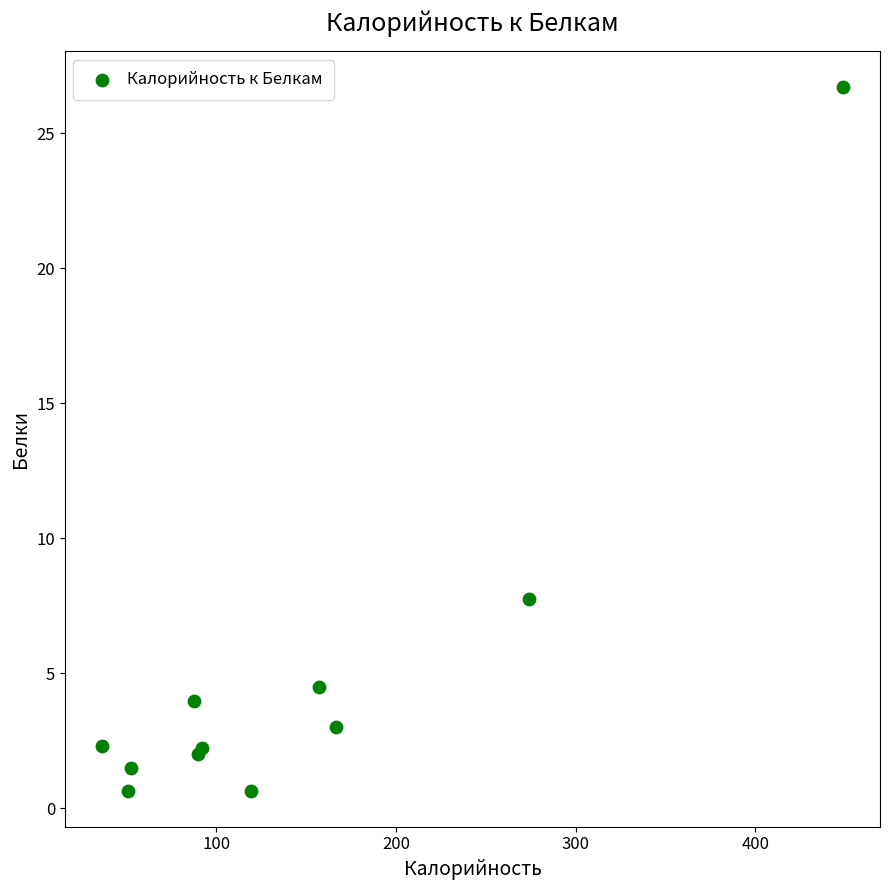

What Y value in the scatter plot is closest to 13?

7.8